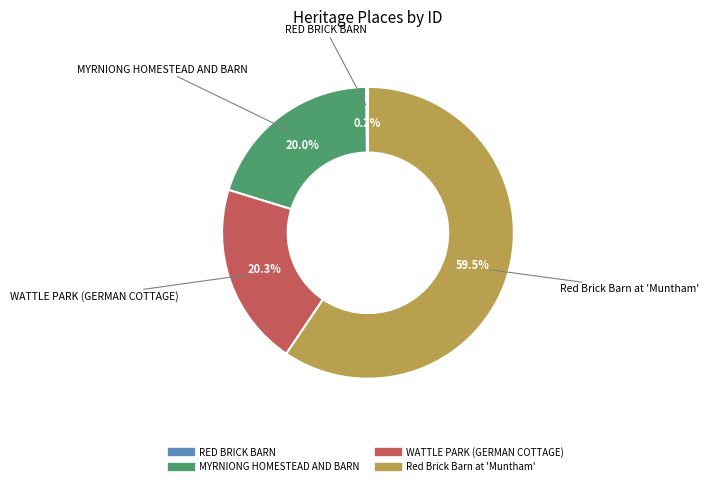

Approximately how many times larger is the value at Red Brick Barn at 'Muntham' compared to WATTLE PARK (GERMAN COTTAGE)?

2.9